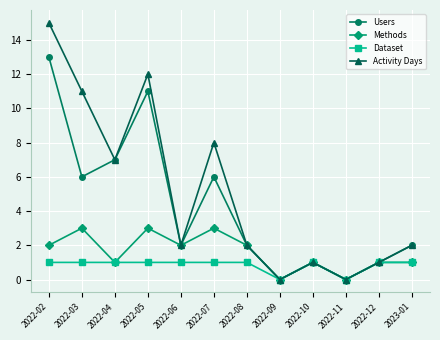

True or false: Methods has a value of 3 at 2022-05.

True